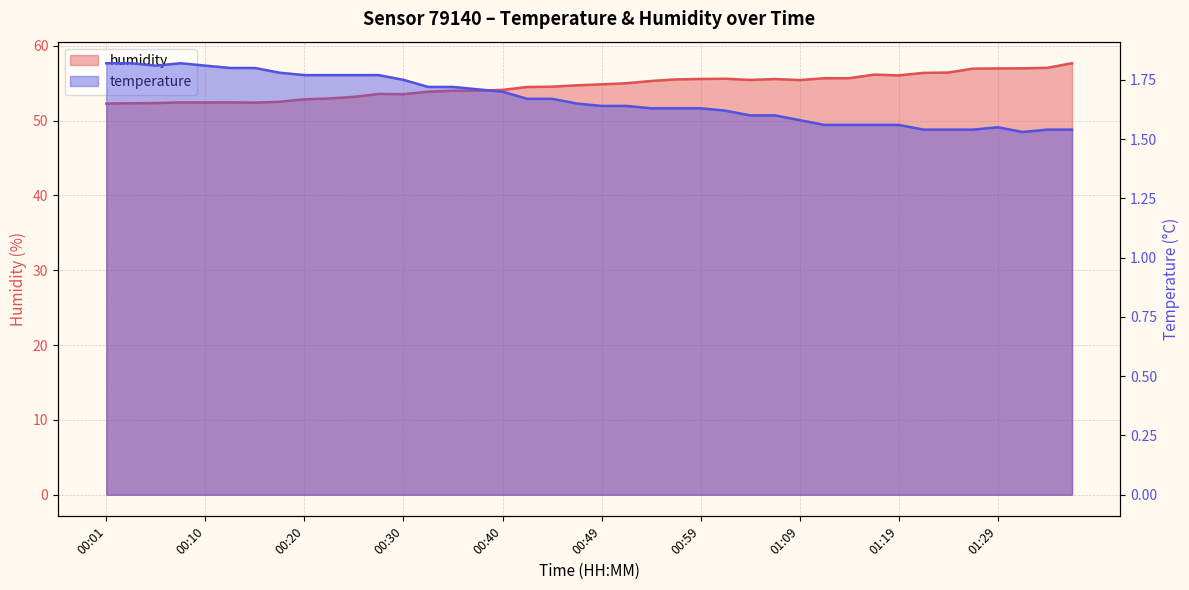

True or false: temperature and humidity cross at least once.

False